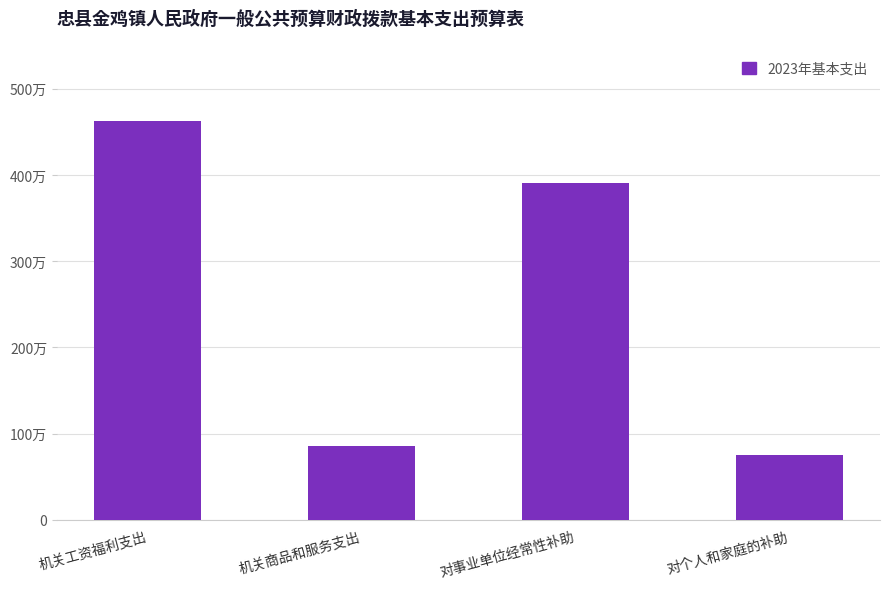

Which has a higher value, 对个人和家庭的补助 or 对事业单位经常性补助?

对事业单位经常性补助